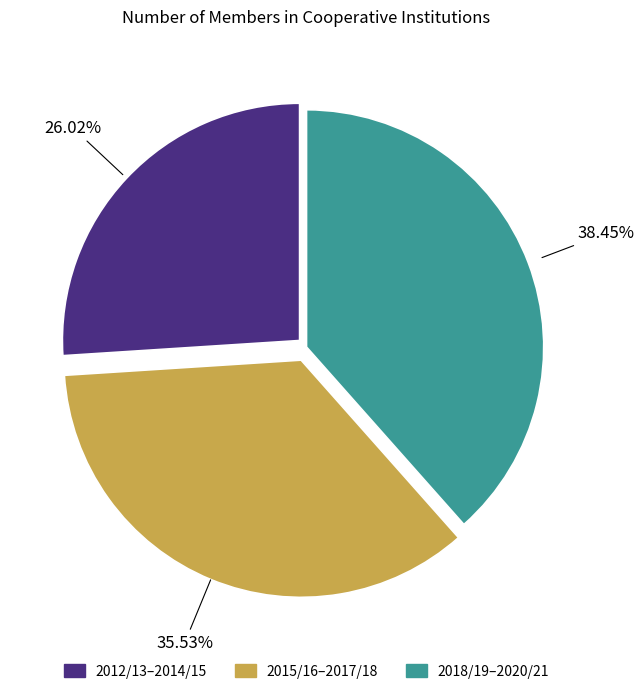

Does any single category account for the majority?

No